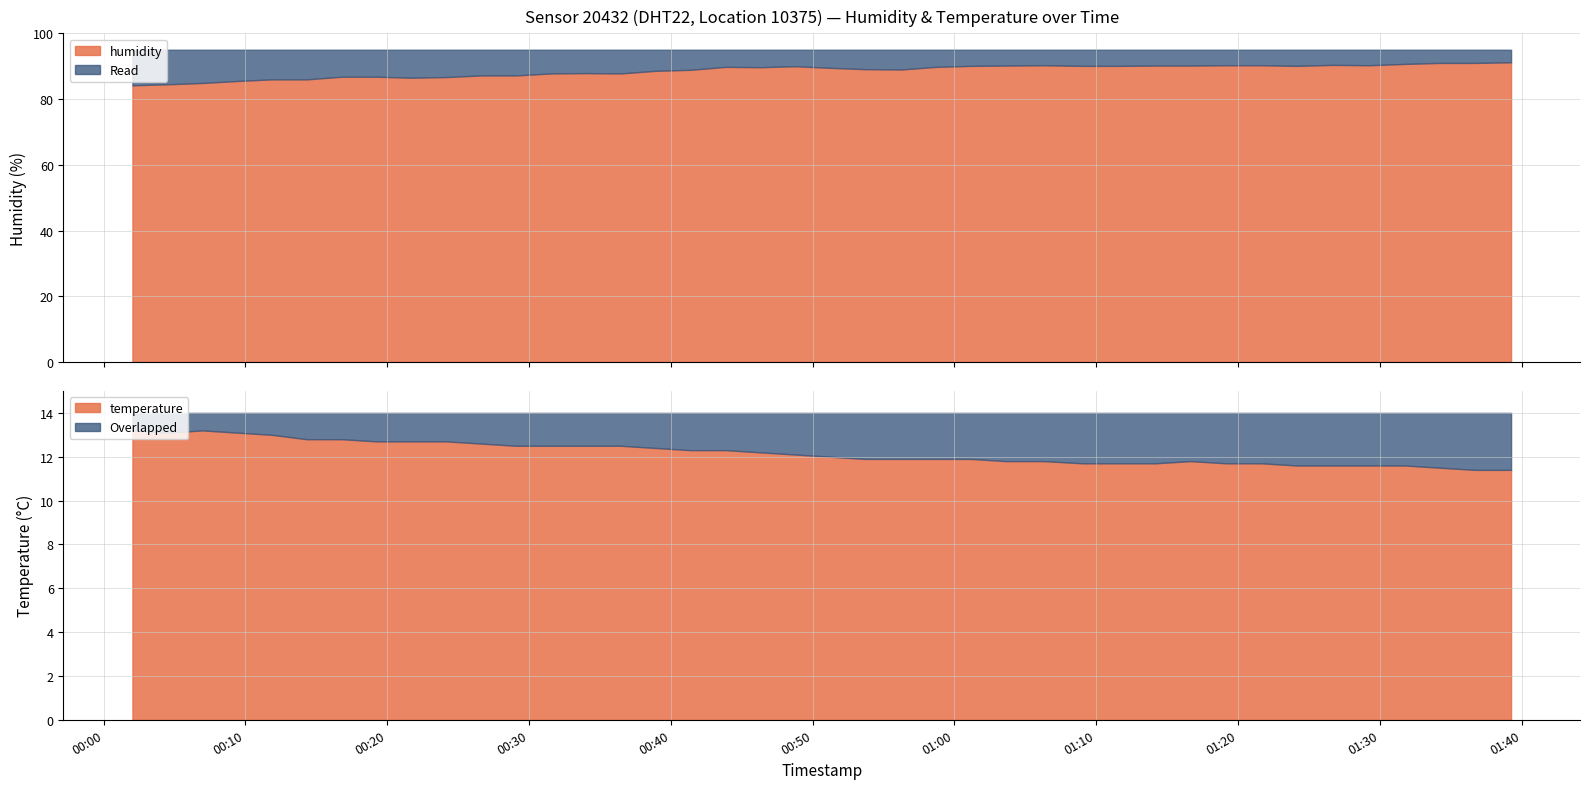

What is the highest value of the humidity series?

91.2